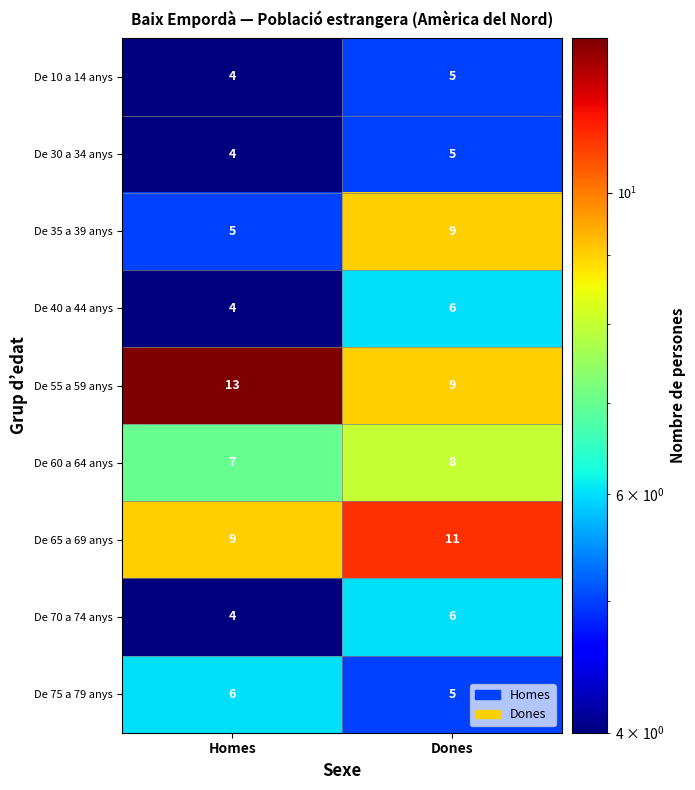

Is it true that De 65 a 69 anys equals 20 at Dones?

False